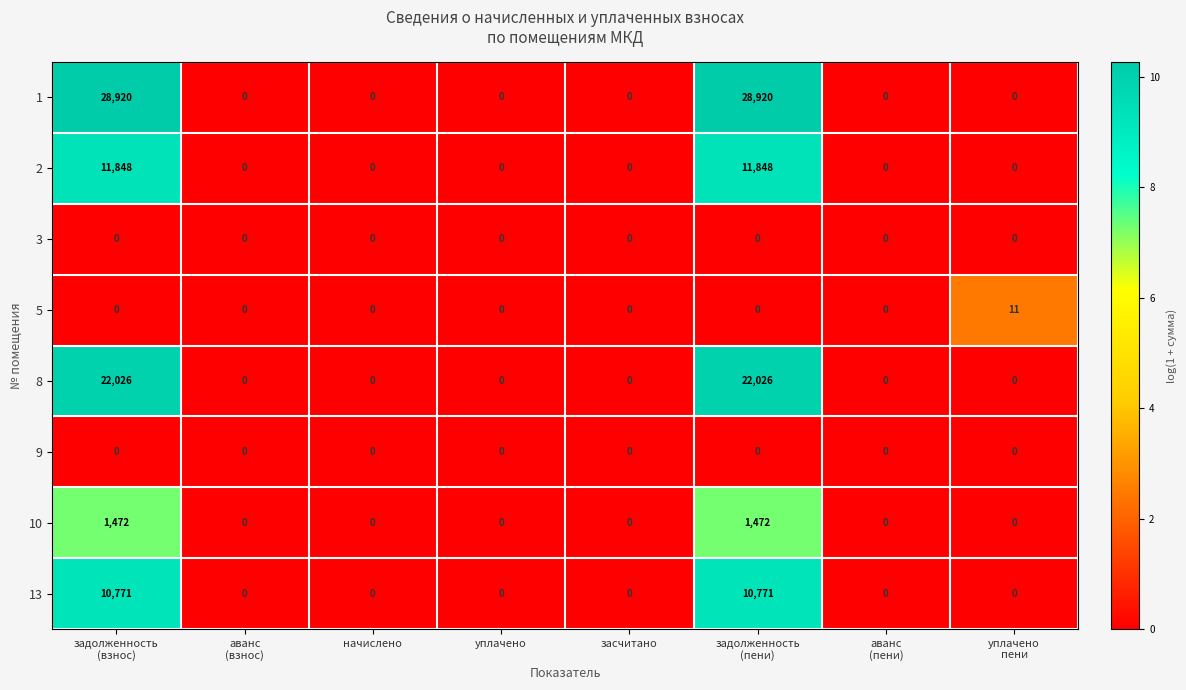

The value of 13 at уплачено is -6038. True or false?

False